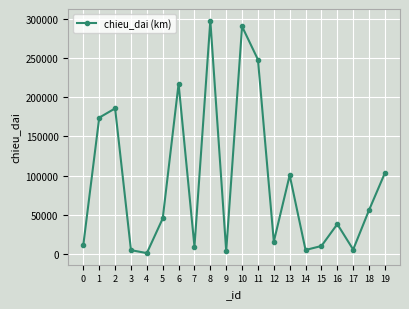

How many values exceed 45412?

10